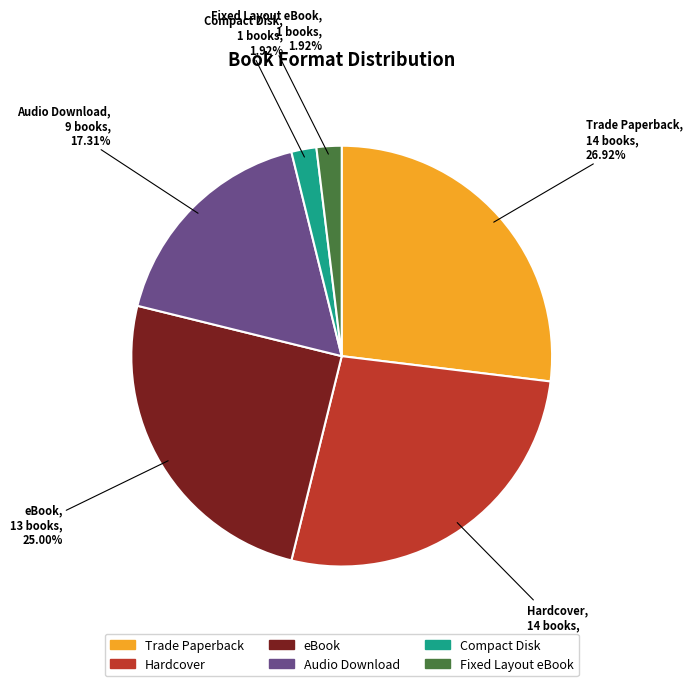

Is the sum of Hardcover and Trade Paperback greater than half?

Yes